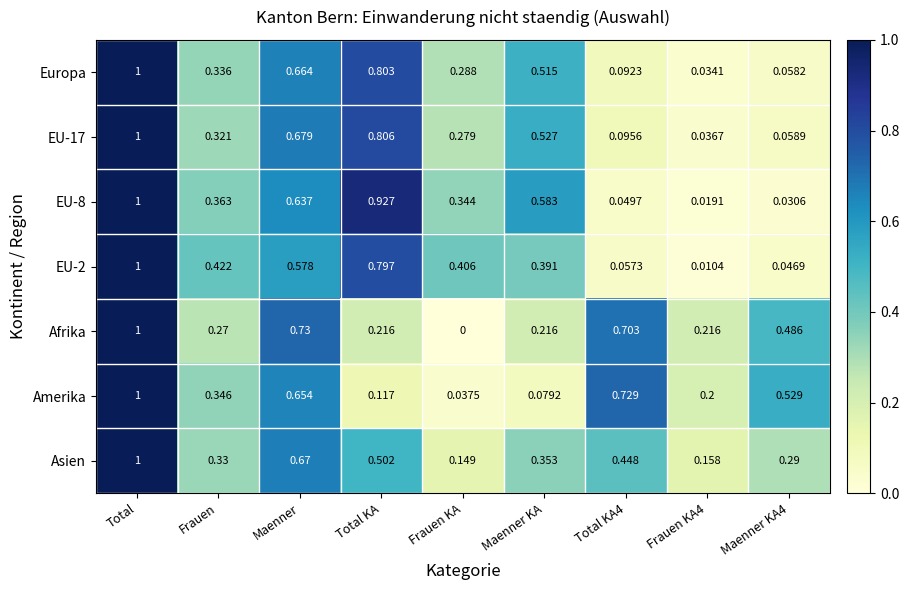

How many distinct data groups are displayed?

7